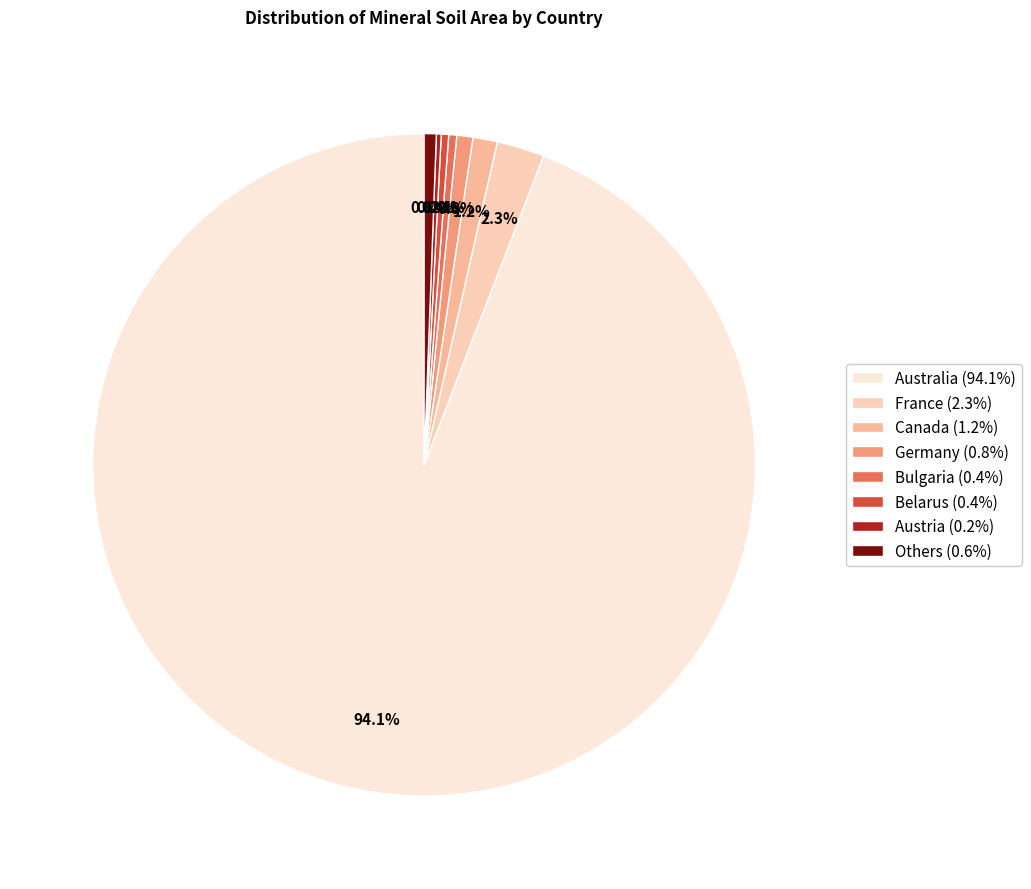

To the nearest percent, what is the difference between the largest and smallest slice percentages?

94%